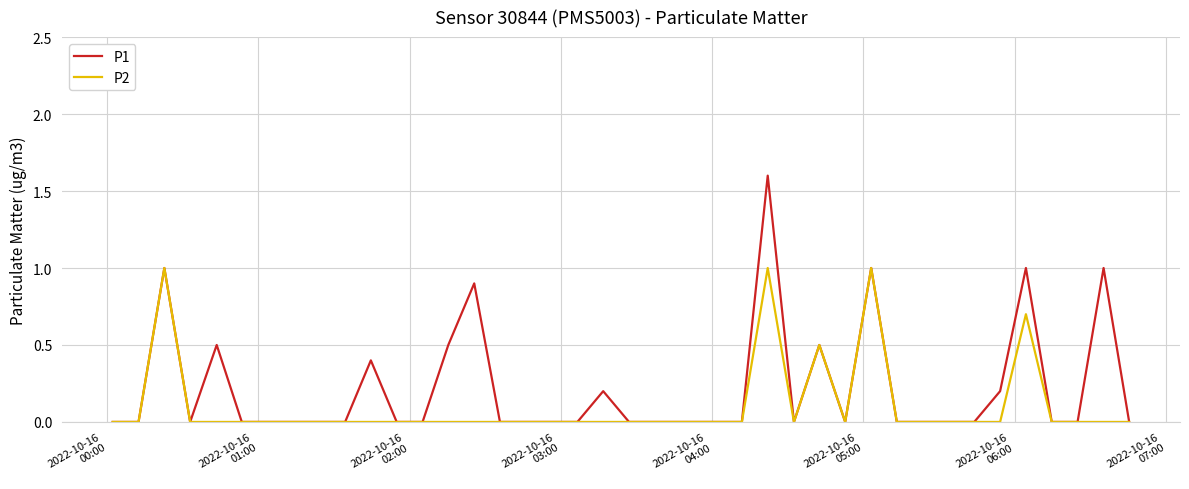

Which series has the largest total across all categories?

P1